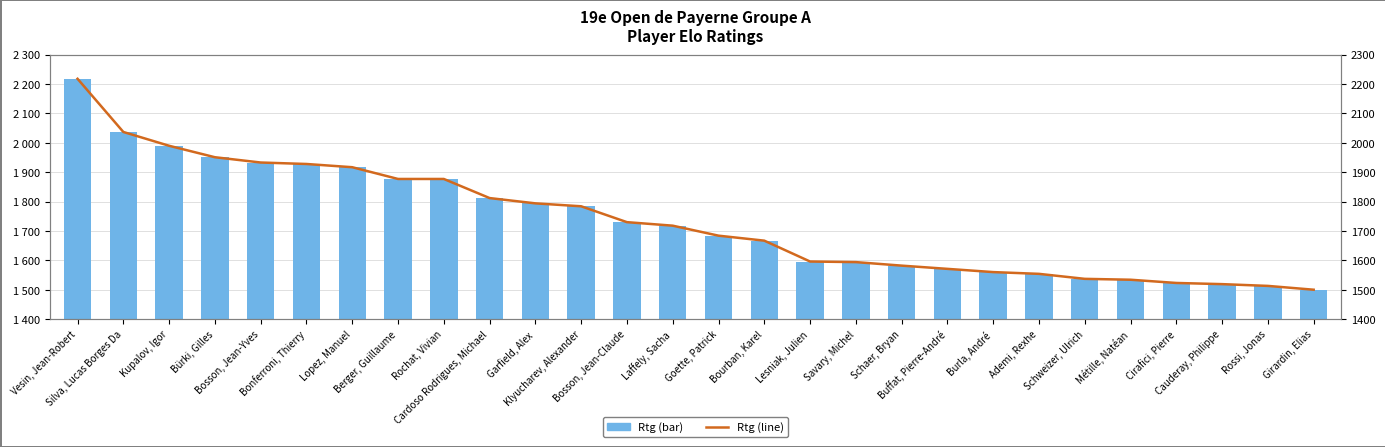

Is the value of Rtg (line) at Bonferroni, Thierry greater than the value of Rtg (bar) at Burla, André?

Yes